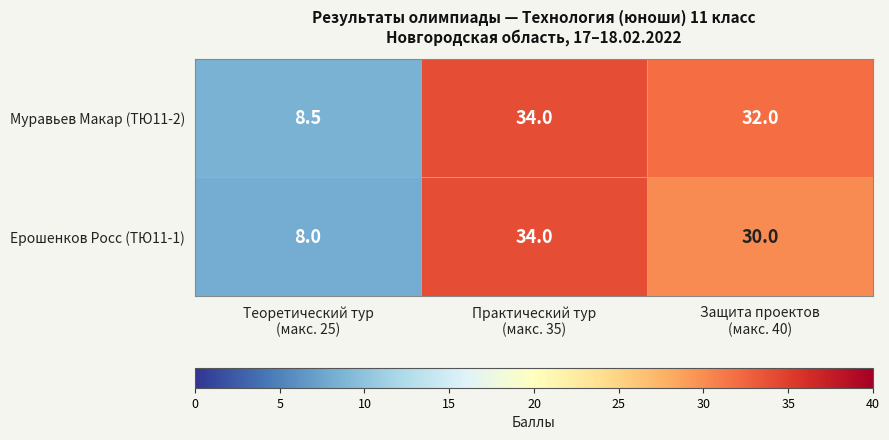

Which series has the largest range (max minus min)?

Ерошенков Росс (ТЮ11-1)